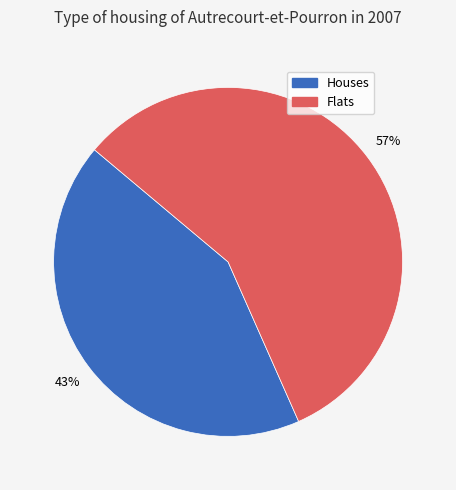

Is there any slice that represents more than half of the pie?

Yes